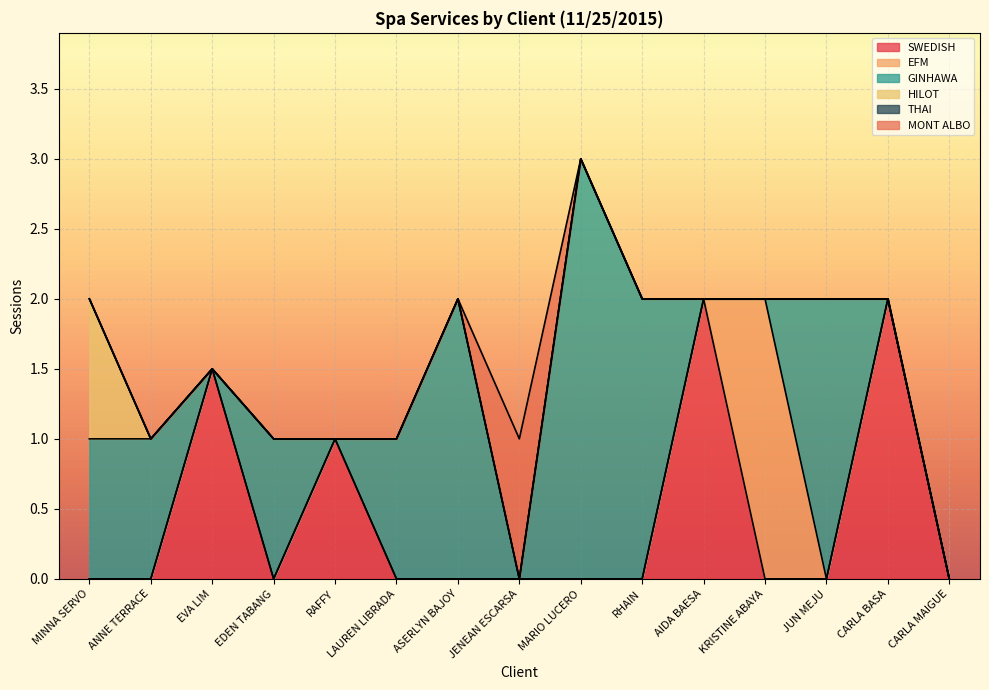

True or false: GINHAWA has a value of 0.2 at ANNE TERRACE.

False